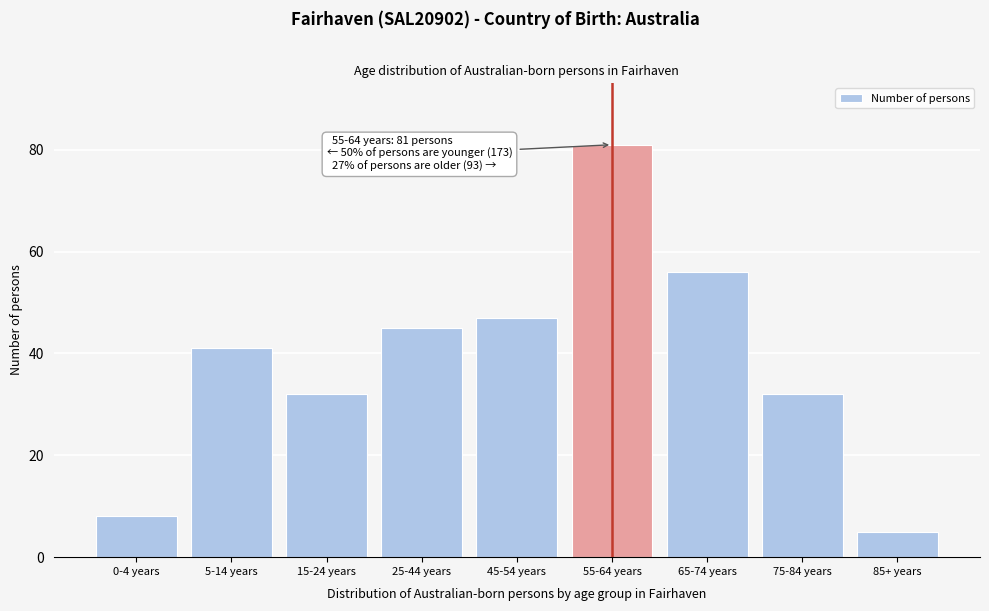

Reading left to right, list all the values displayed in this chart.

8	41	32	45	47	81	56	32	5